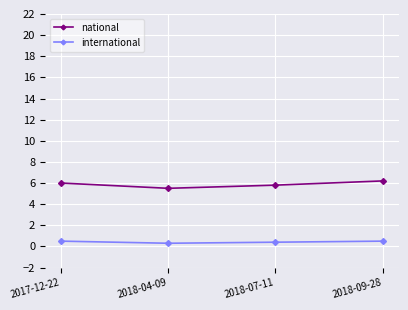

What is the difference between the highest and lowest values at 2018-04-09?

5.2